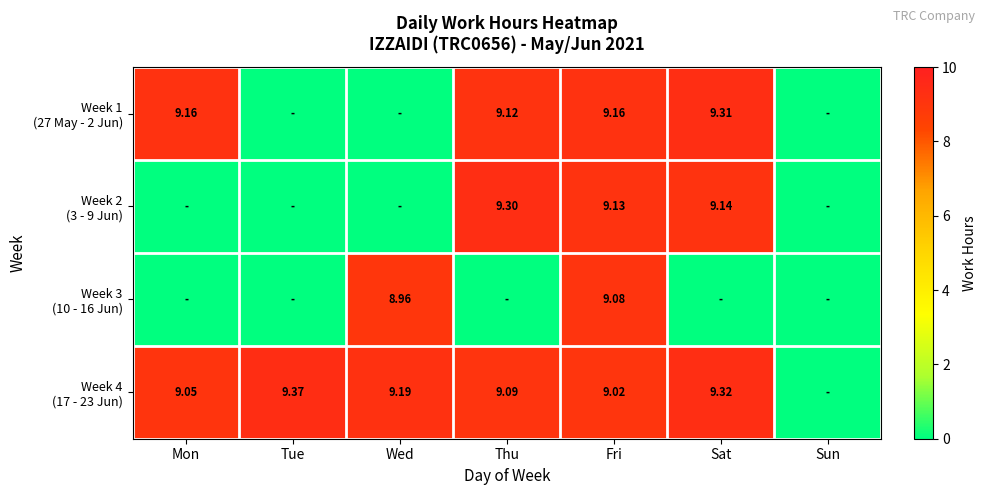

The value of Week 2 (3 - 9 Jun) at Sun is -5.5. True or false?

False